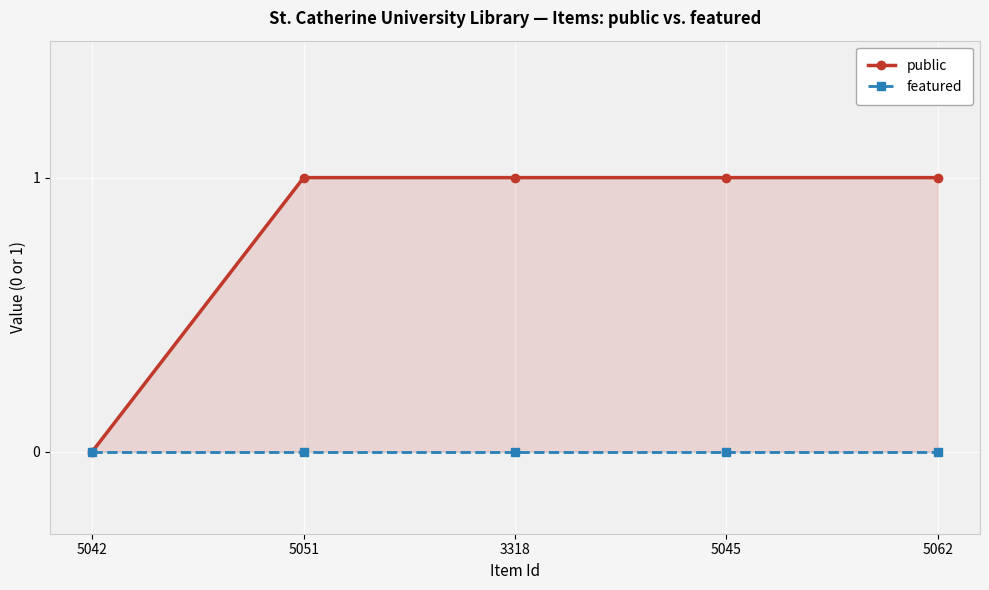

What is the maximum value for public?

1